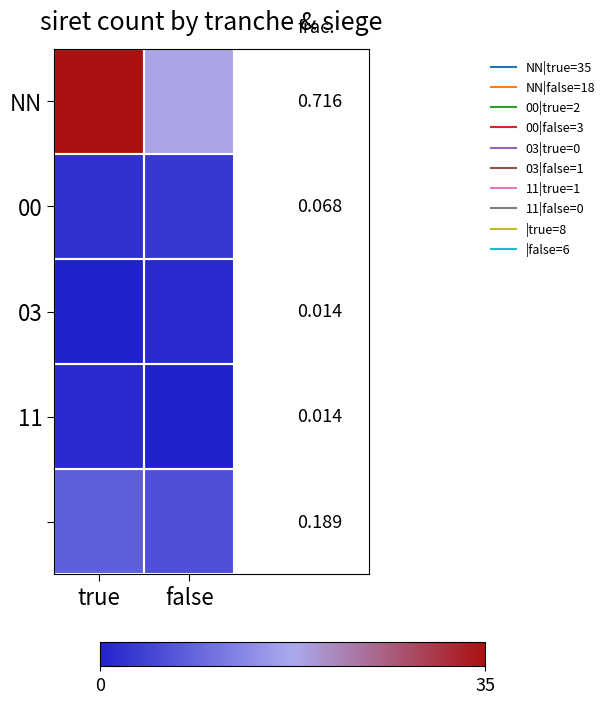

At which label does NN reach its peak?

true